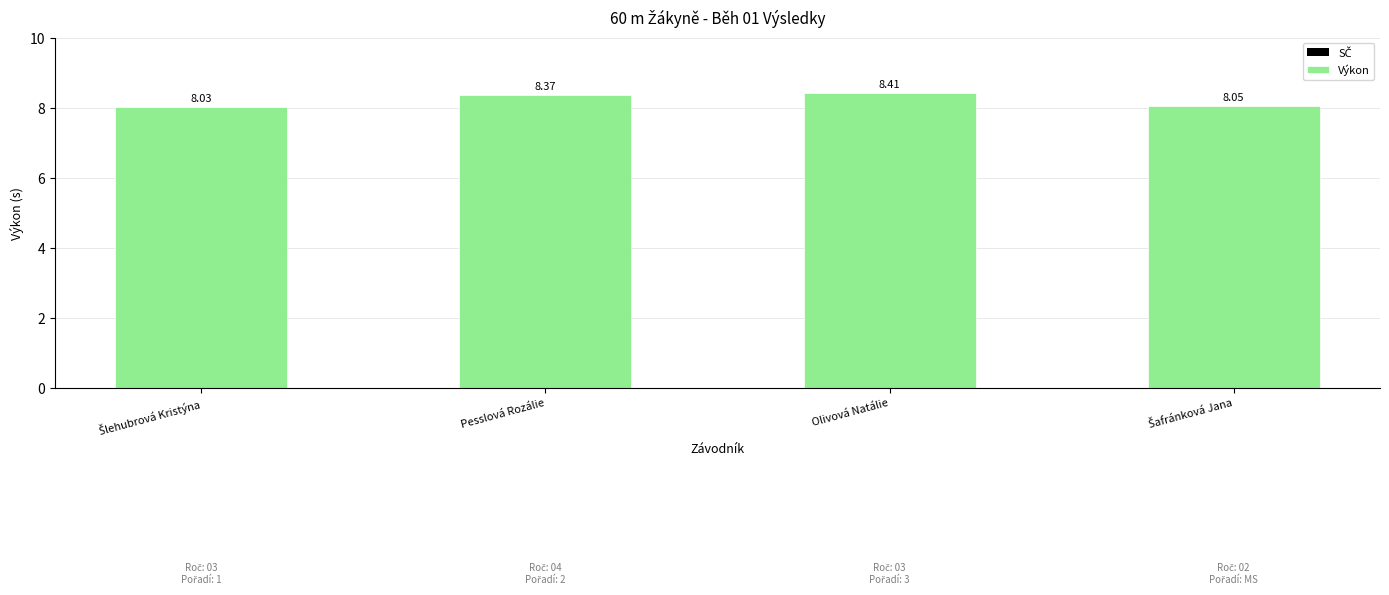

At which category does the chart reach its peak across all series?

Olivová Natálie